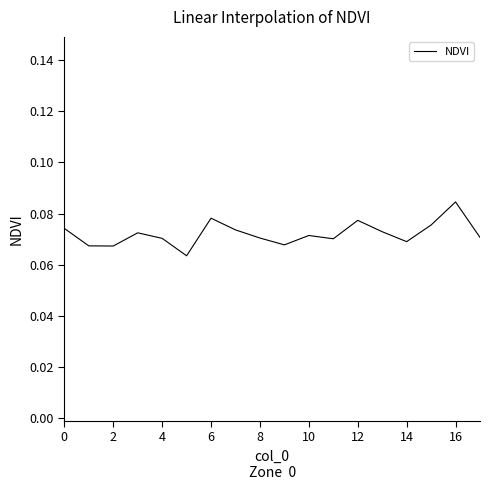

Which category has the highest value across all series?

16